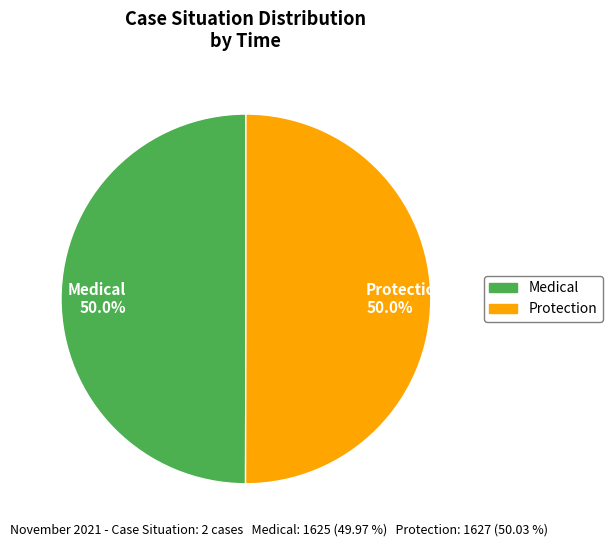

What percentage is NOT represented by Protection 50.0%?

50.0%